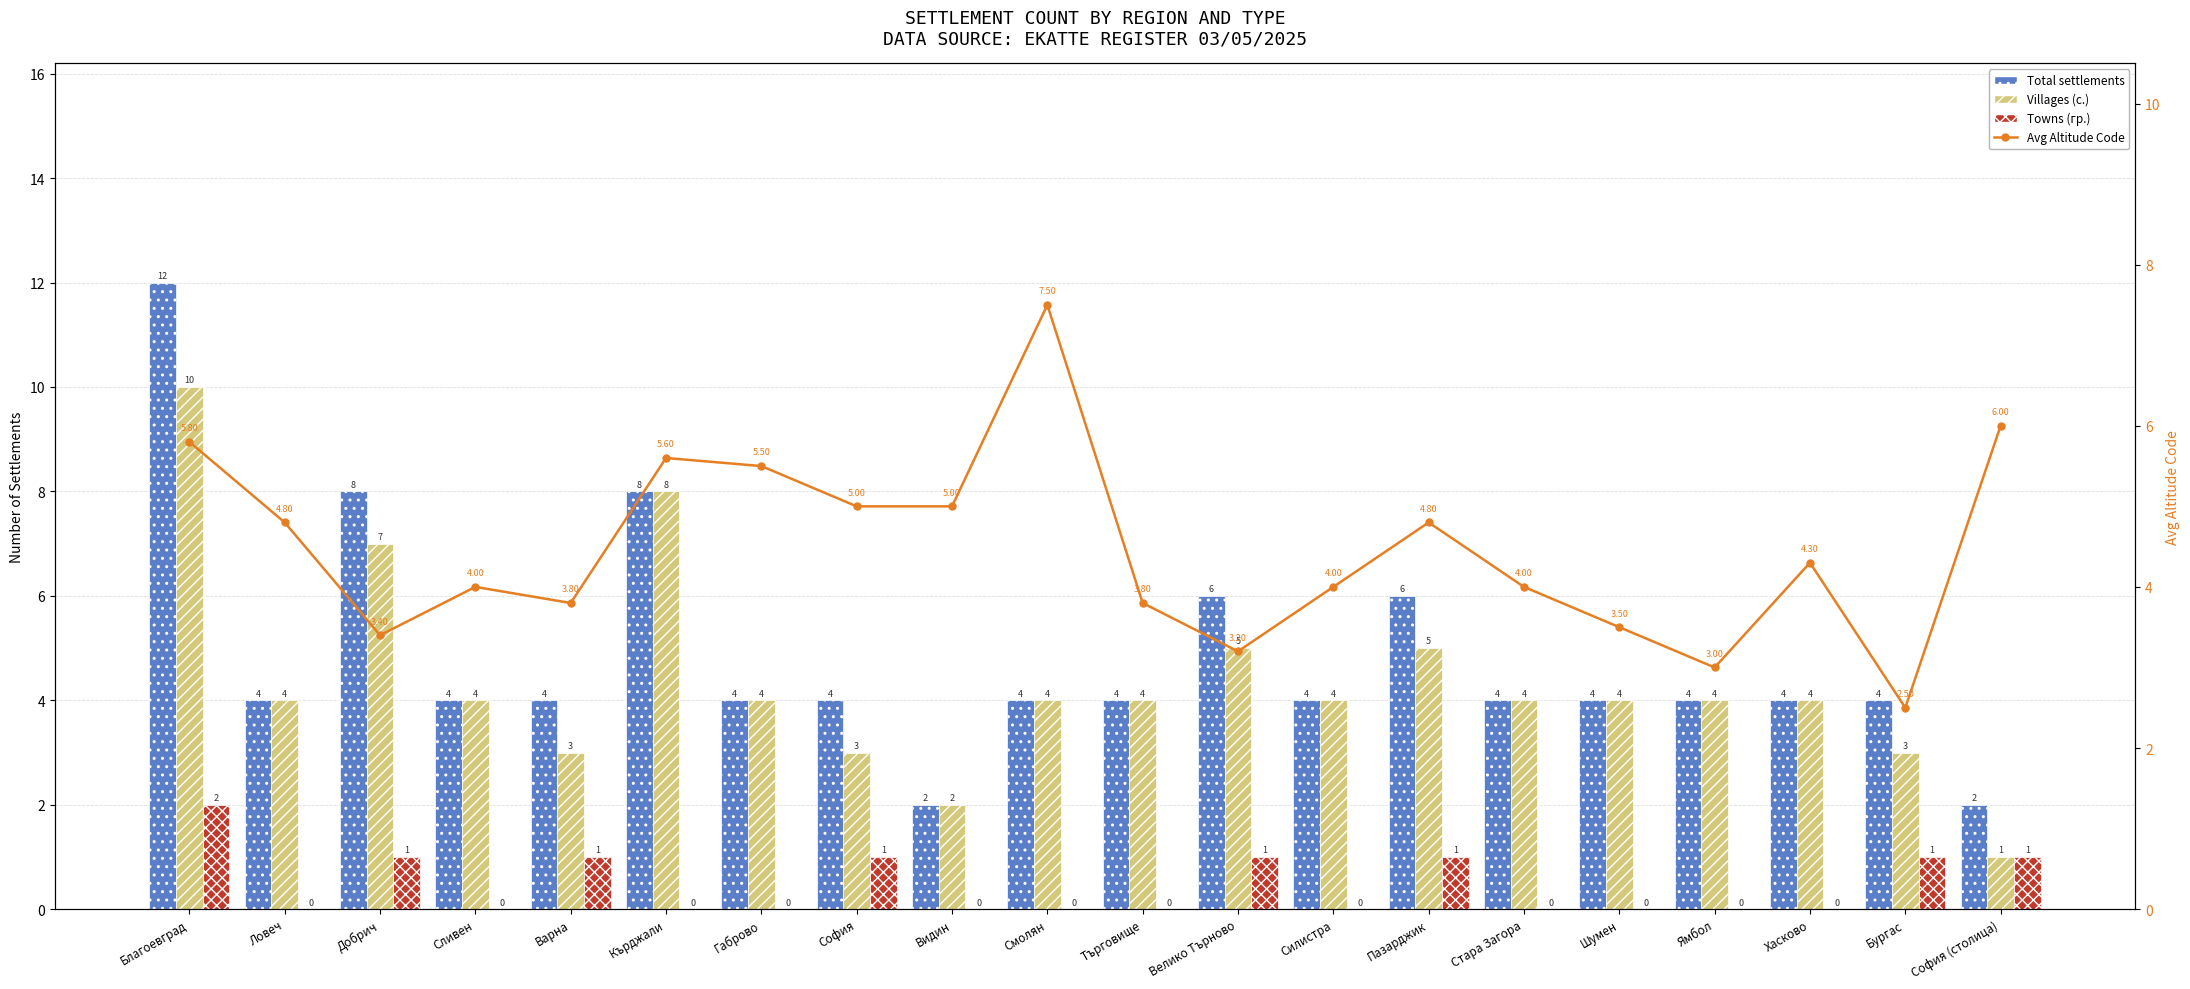

How many groups of bars are there?

20